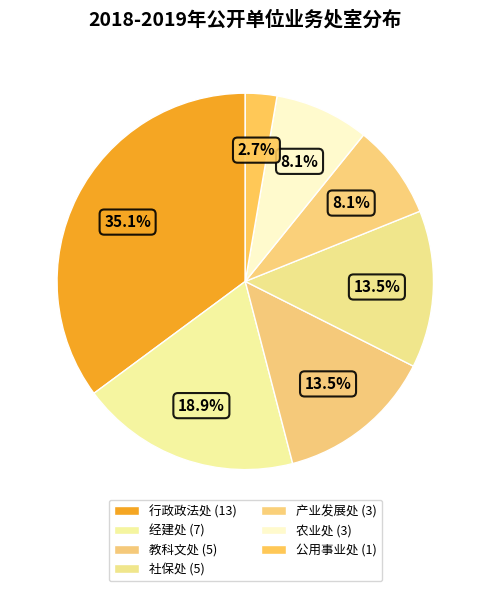

What is the change in value from 社保处 to 农业处?

-2